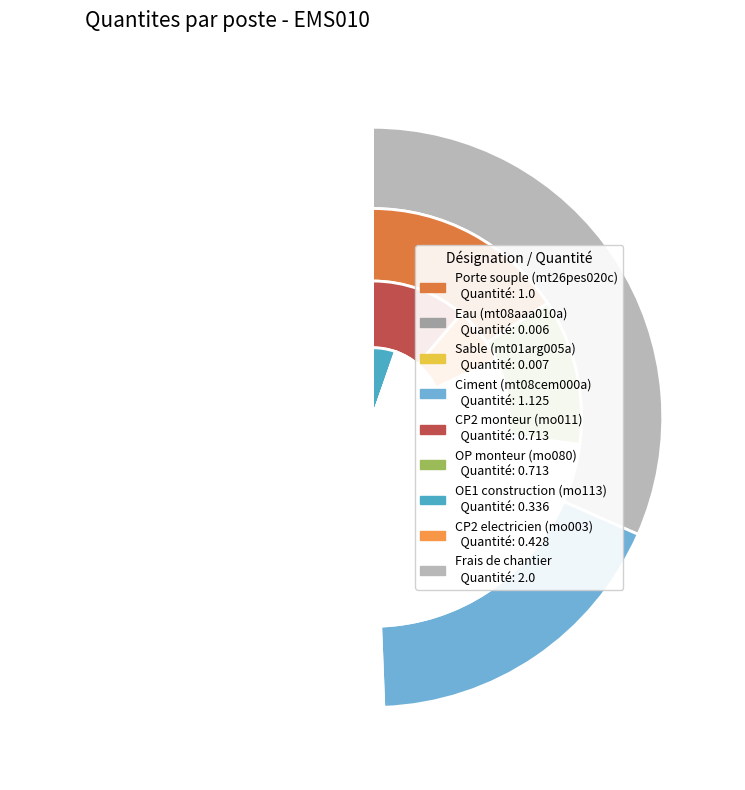

To the nearest percent, what portion does mo011 represent?

11%